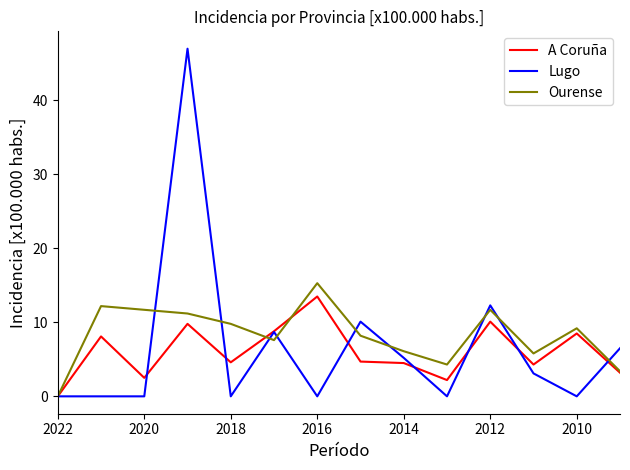

Which series has the widest spread of values?

Lugo